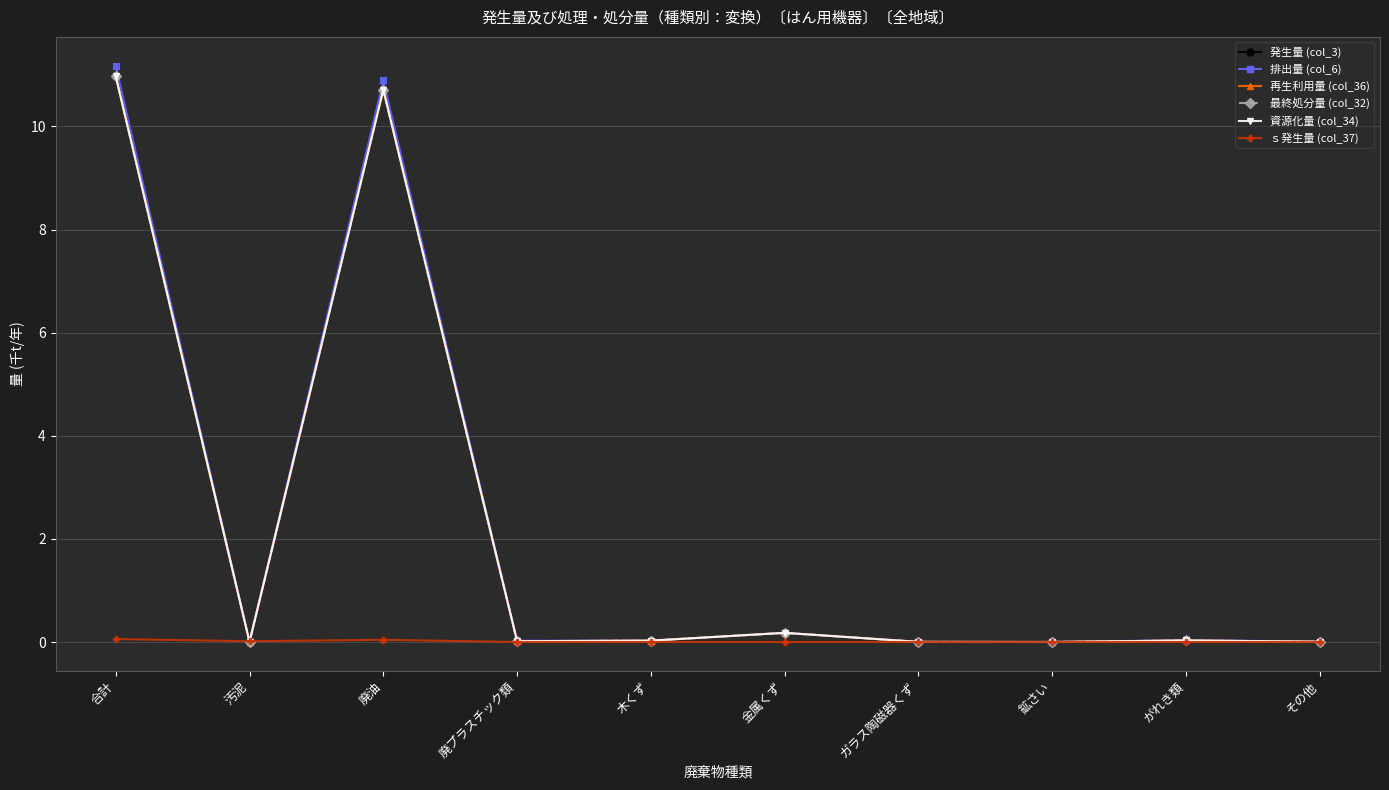

Is this an area chart (filled region under the line)?

No